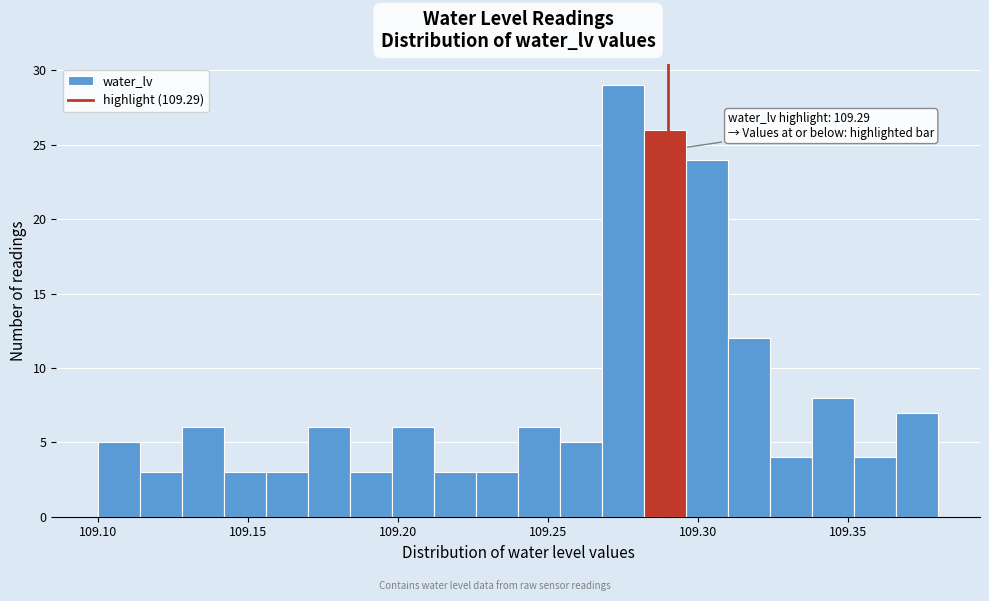

Read against the x-axis, roughly where is the centre of the tallest bar?

109.275